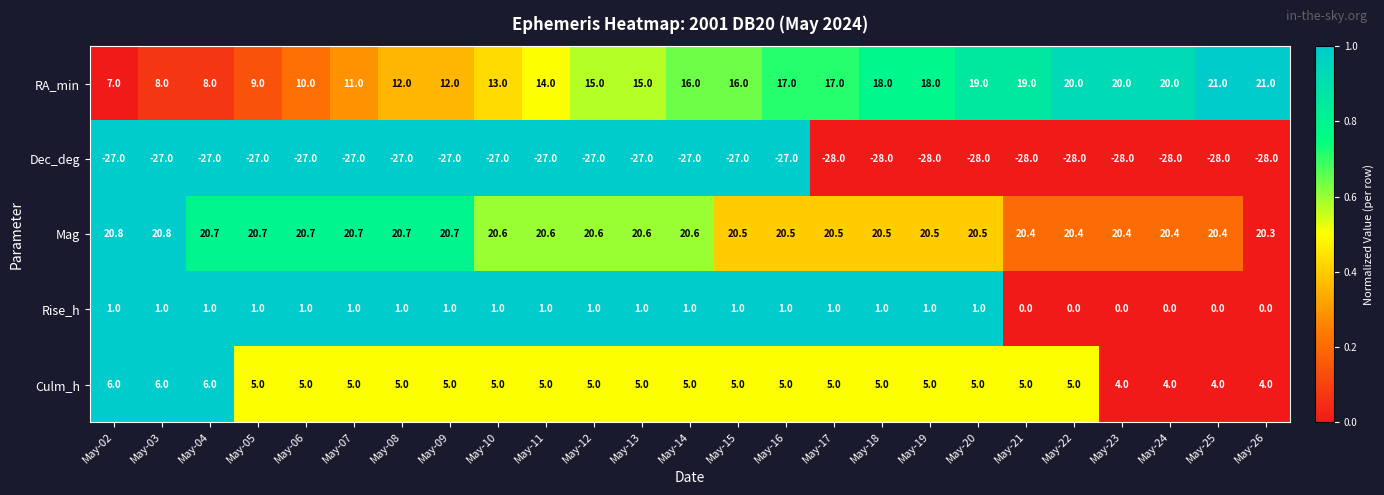

True or false: Rise_h has a value of 1.7 at May-14.

False